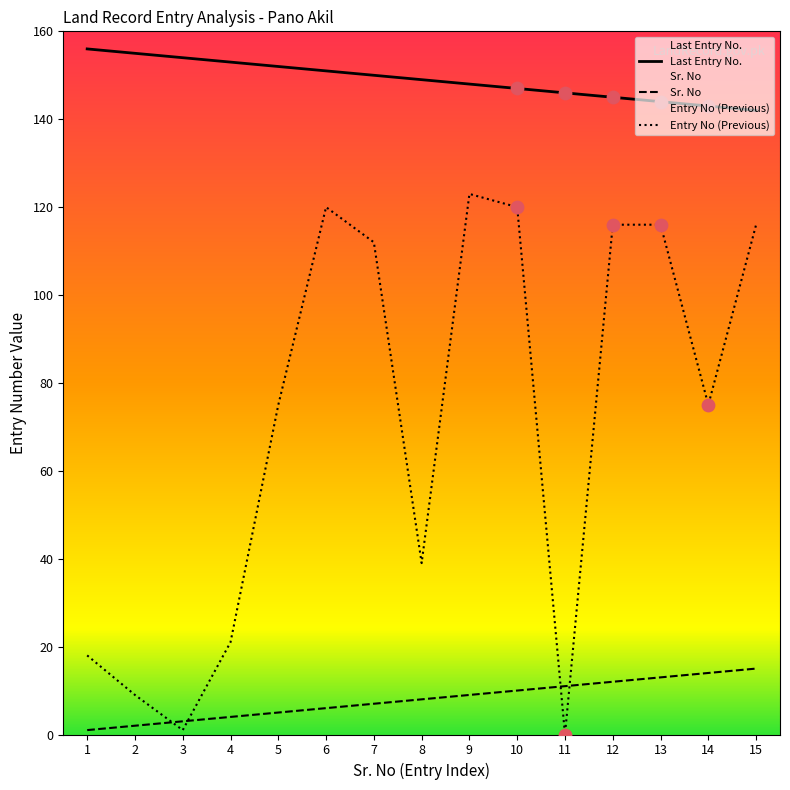

At how many categories does at least one series exceed 103?

15